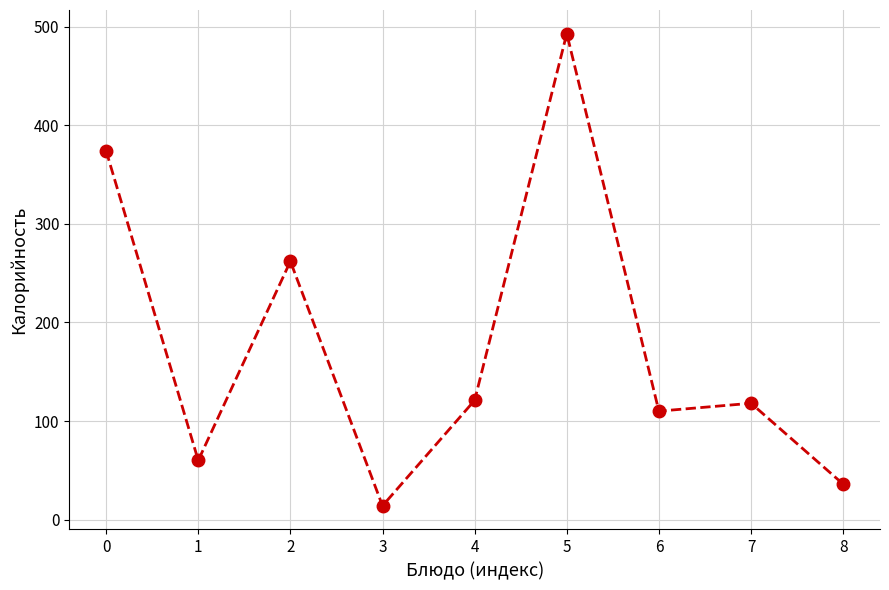

What is the difference between the second highest and minimum values?

360